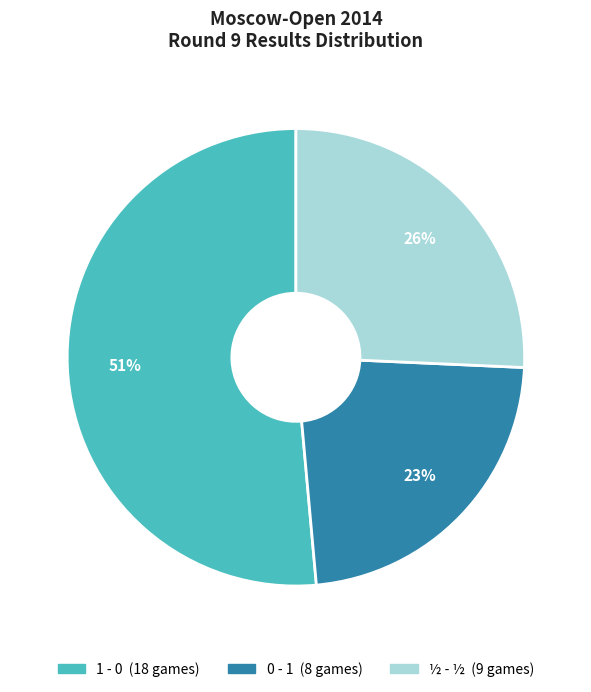

Is there a majority slice in this chart?

Yes